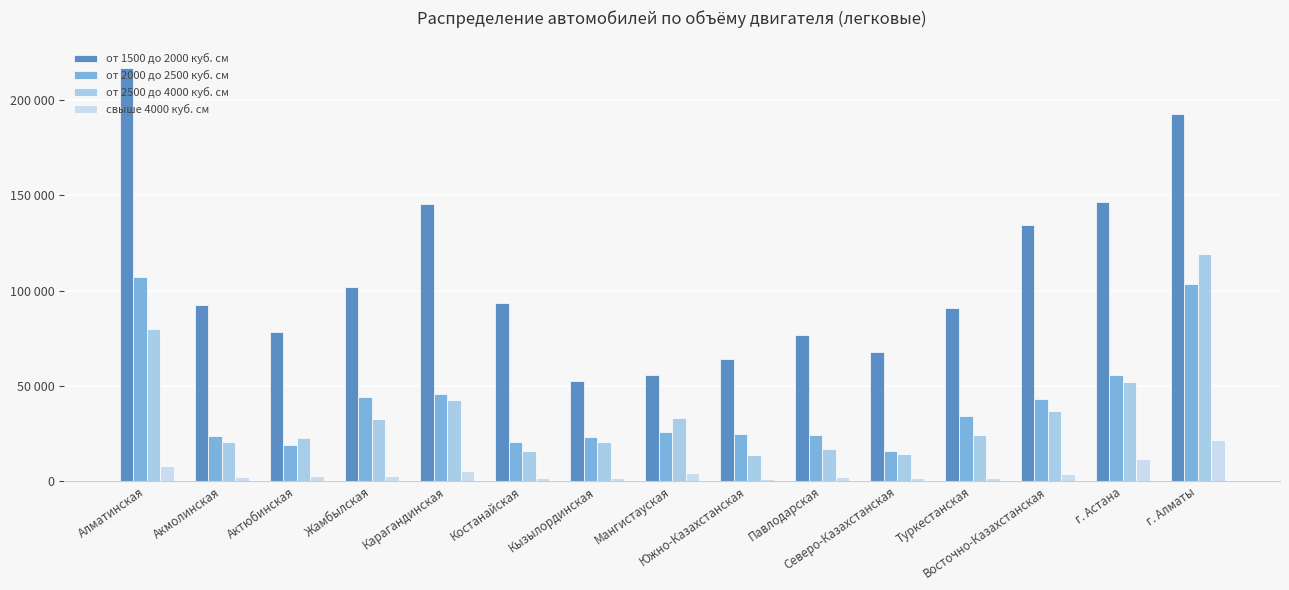

Does the chart contain stacked bars?

No